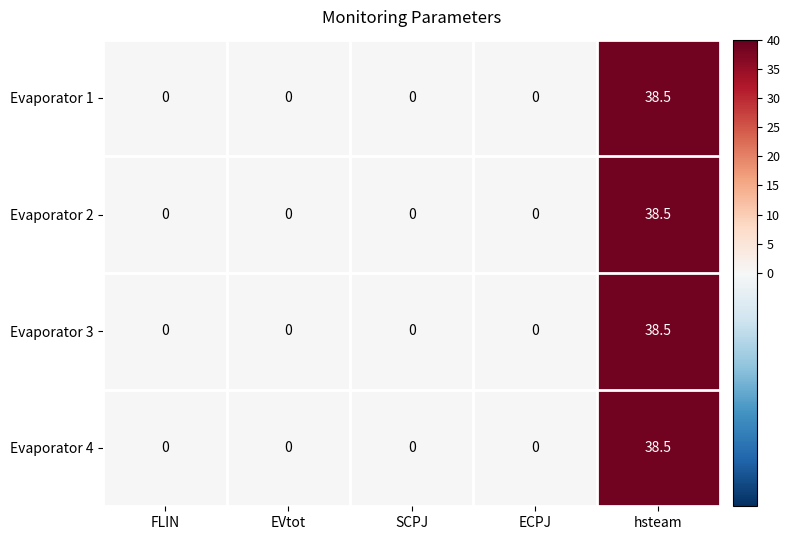

The Evaporator 3 series shows 0.0 at SCPJ. True or false?

True